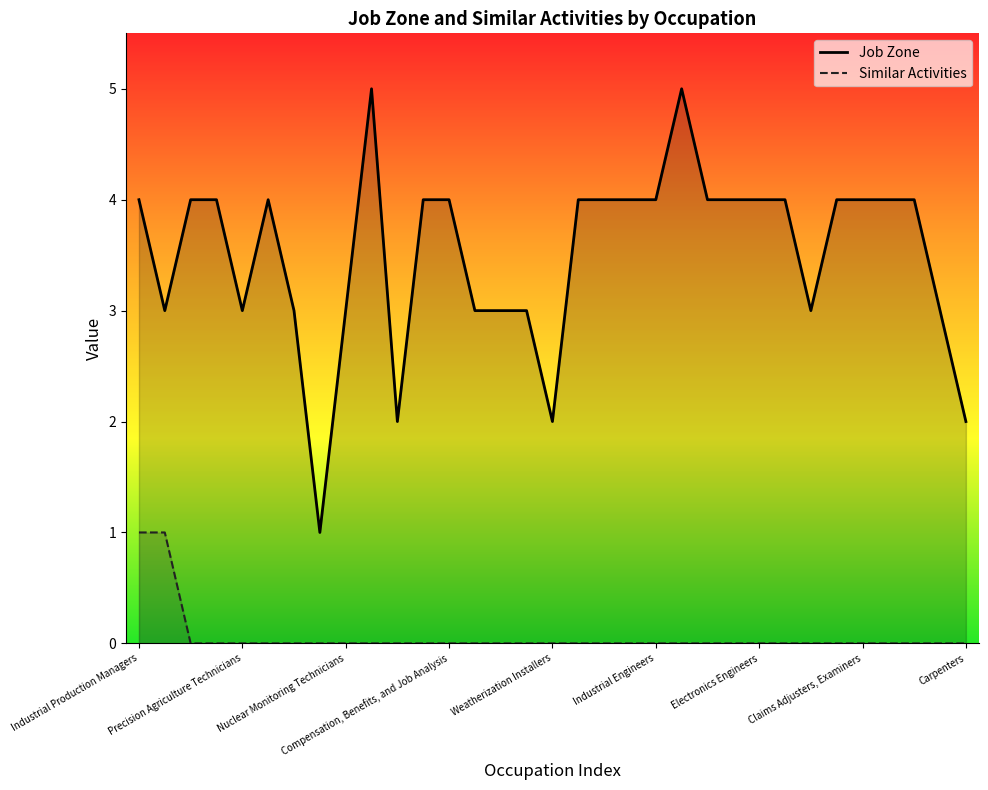

True or false: Job Zone and Similar Activities intersect in this chart.

False